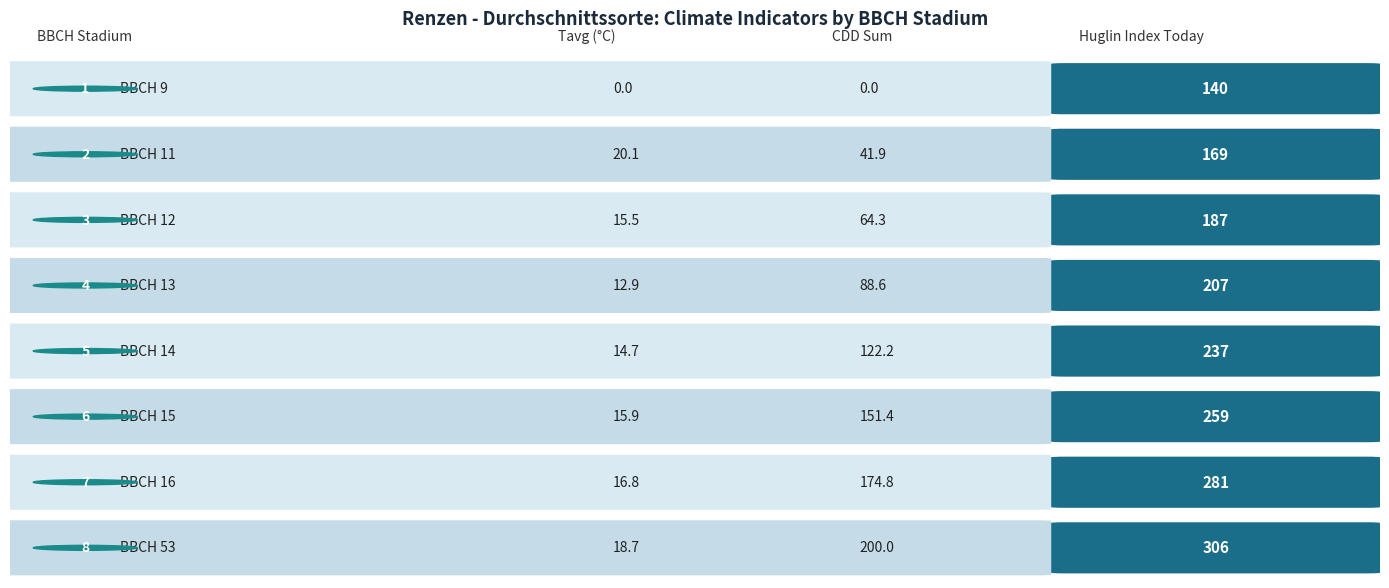

Are the bars horizontal?

No